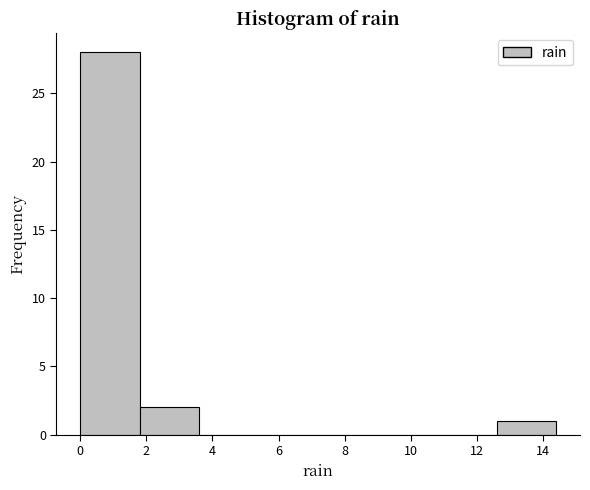

Reading left to right, transcribe this chart: for each bar, give the range it covers on the x-axis and its height. The values are not printed on the chart, so give them approximately, as read against the axis.

0.0 to 1.8: 28
1.8 to 3.6: 2
3.6 to 5.4: 0
5.4 to 7.2: 0
7.2 to 9.0: 0
9.0 to 10.8: 0
10.8 to 12.6: 0
12.6 to 14.4: 1